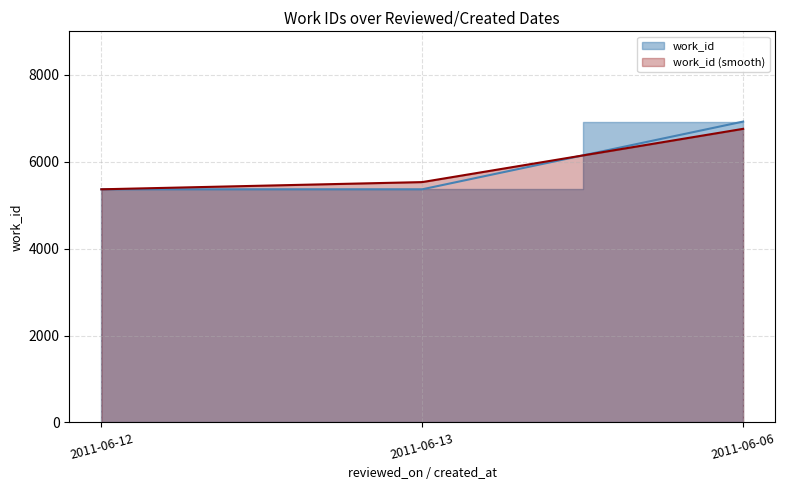

Approximately how many times larger is the value at 2011-06-13 compared to 2011-06-12?

1.0